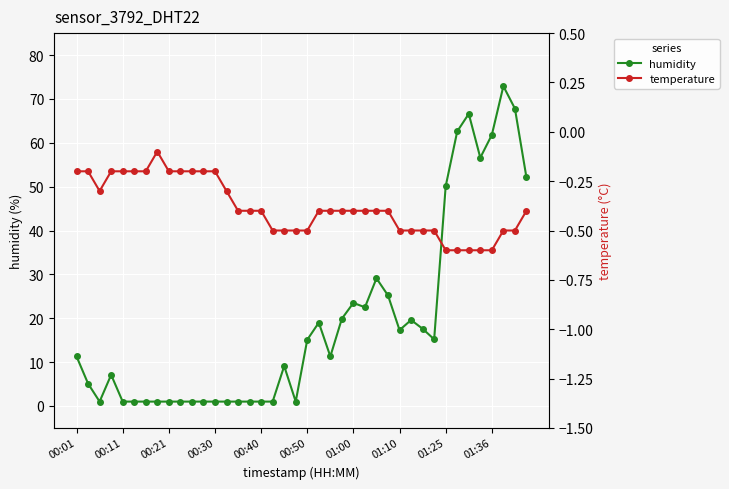

True or false: humidity has more than 0 points higher than both neighbors.

True